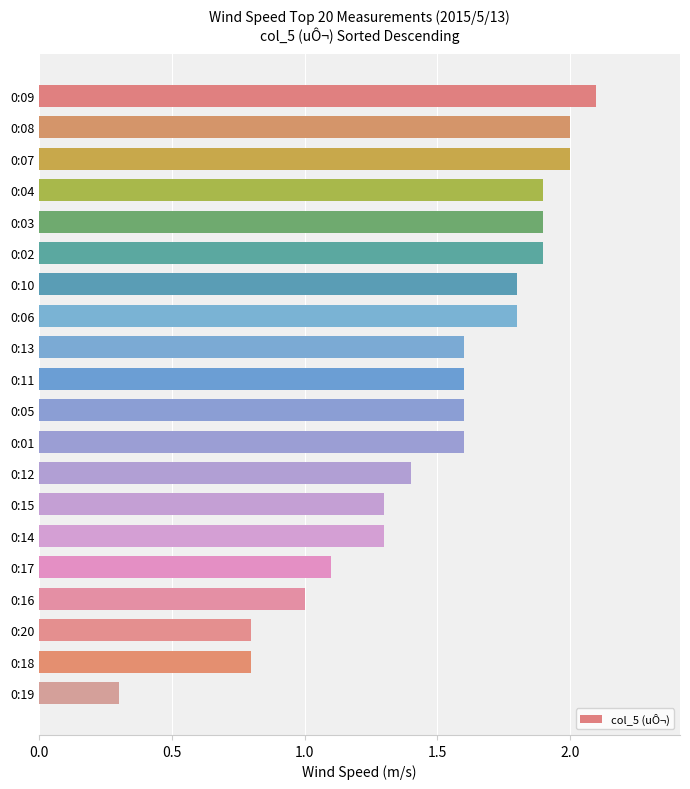

Reading top to bottom, extract all data points from this chart.

2.1	2.0	2.0	1.9	1.9	1.9	1.8	1.8	1.6	1.6	1.6	1.6	1.4	1.3	1.3	1.1	1.0	0.8	0.8	0.3